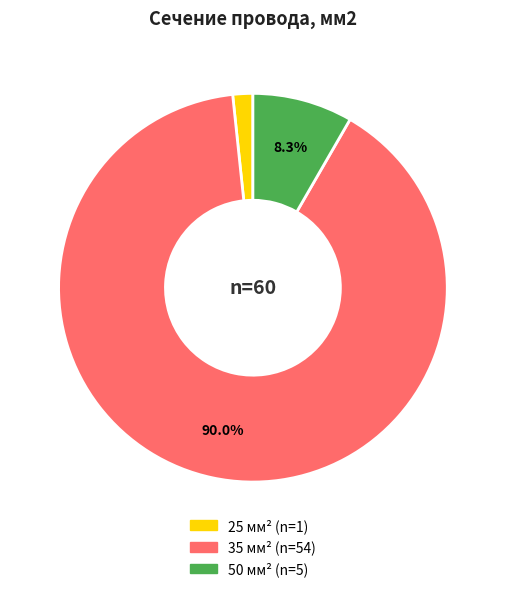

Count the number of slices in the pie.

3